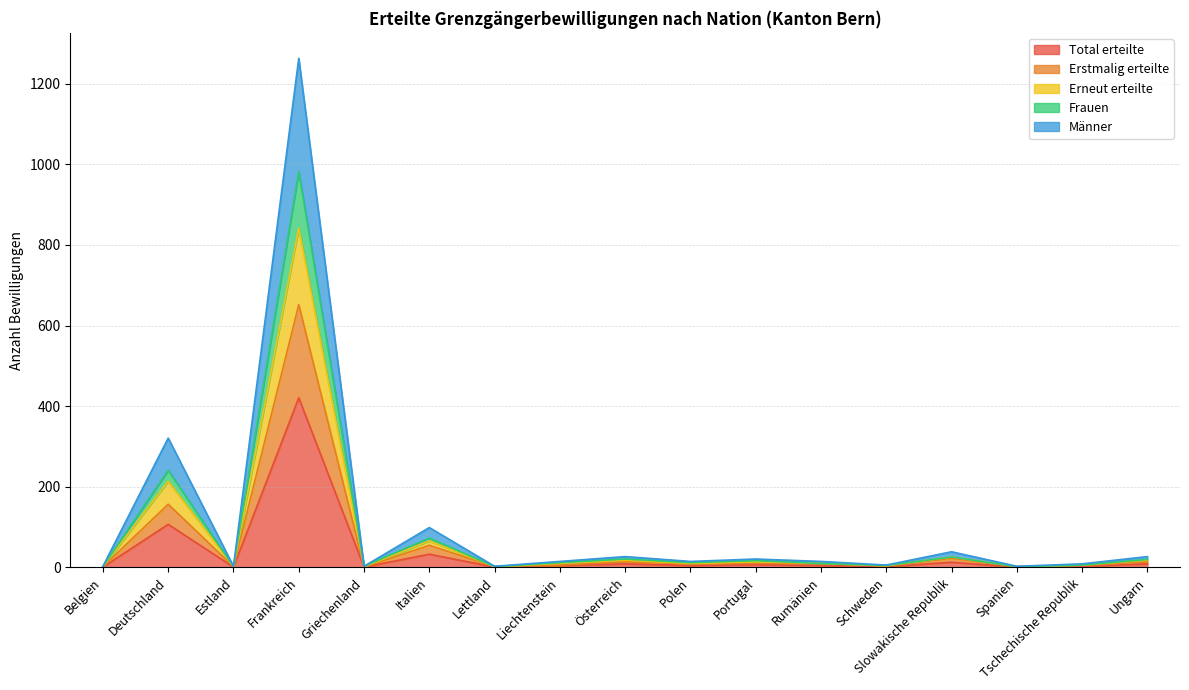

What is the highest value of the Total erteilte series?

421